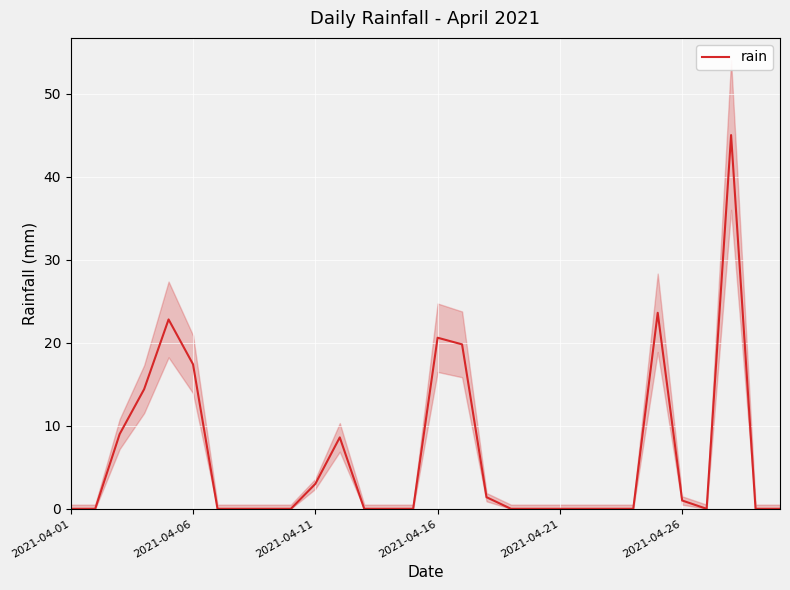

Is it true that the value at 24 is 37.6?

False